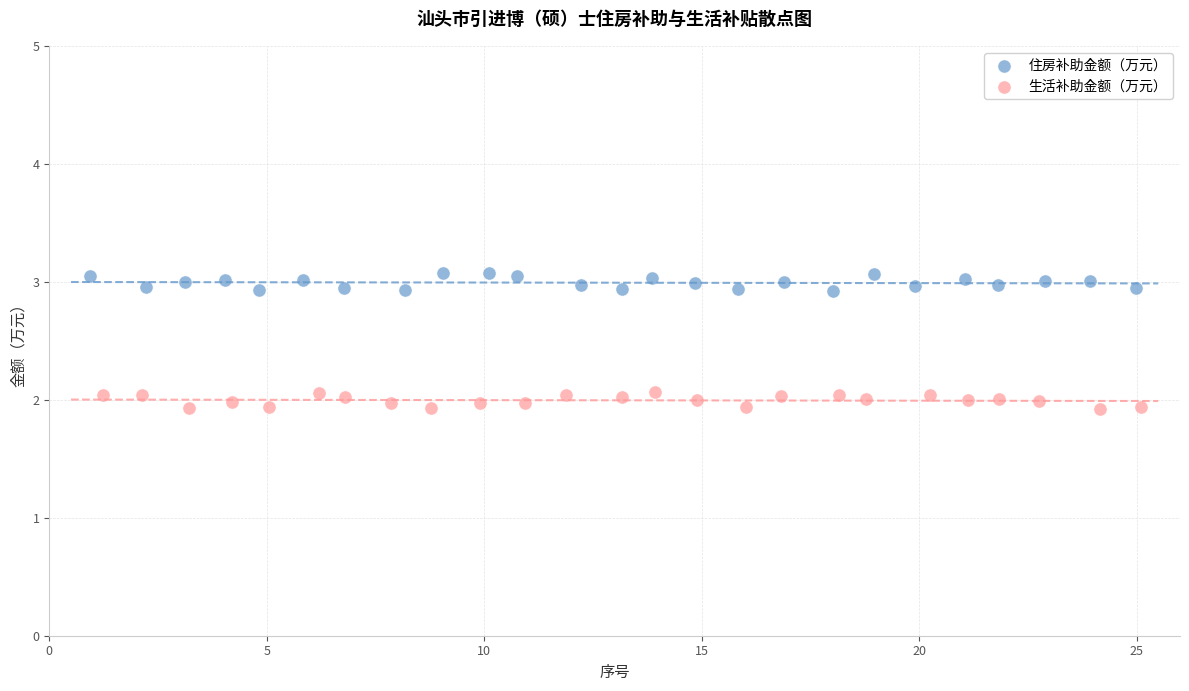

Which series reaches the maximum Y coordinate?

住房补助金额（万元）